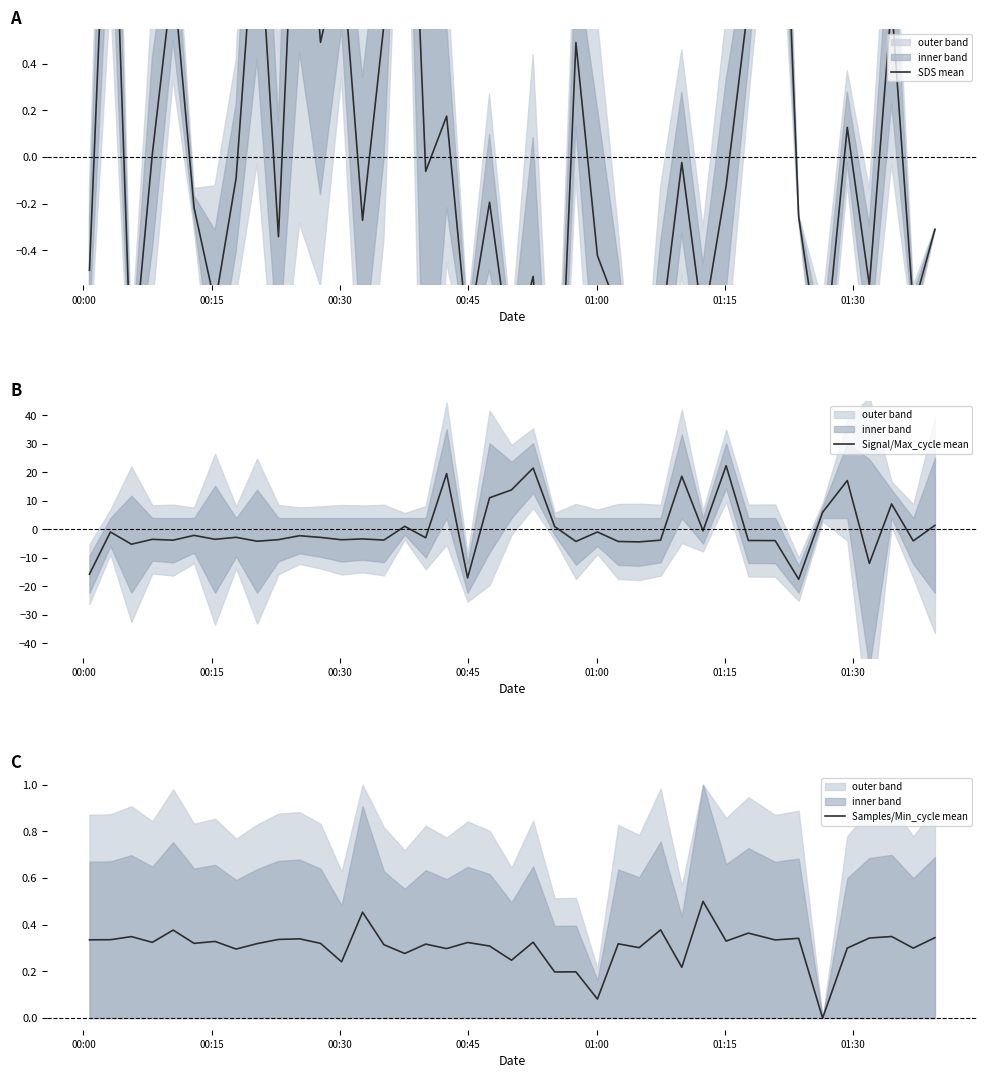

How many values in Signal/Max_cycle mean are below zero?

28